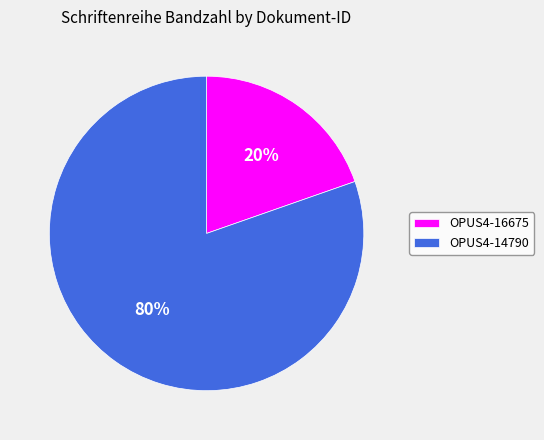

To the nearest percent, what is the average slice percentage?

50%